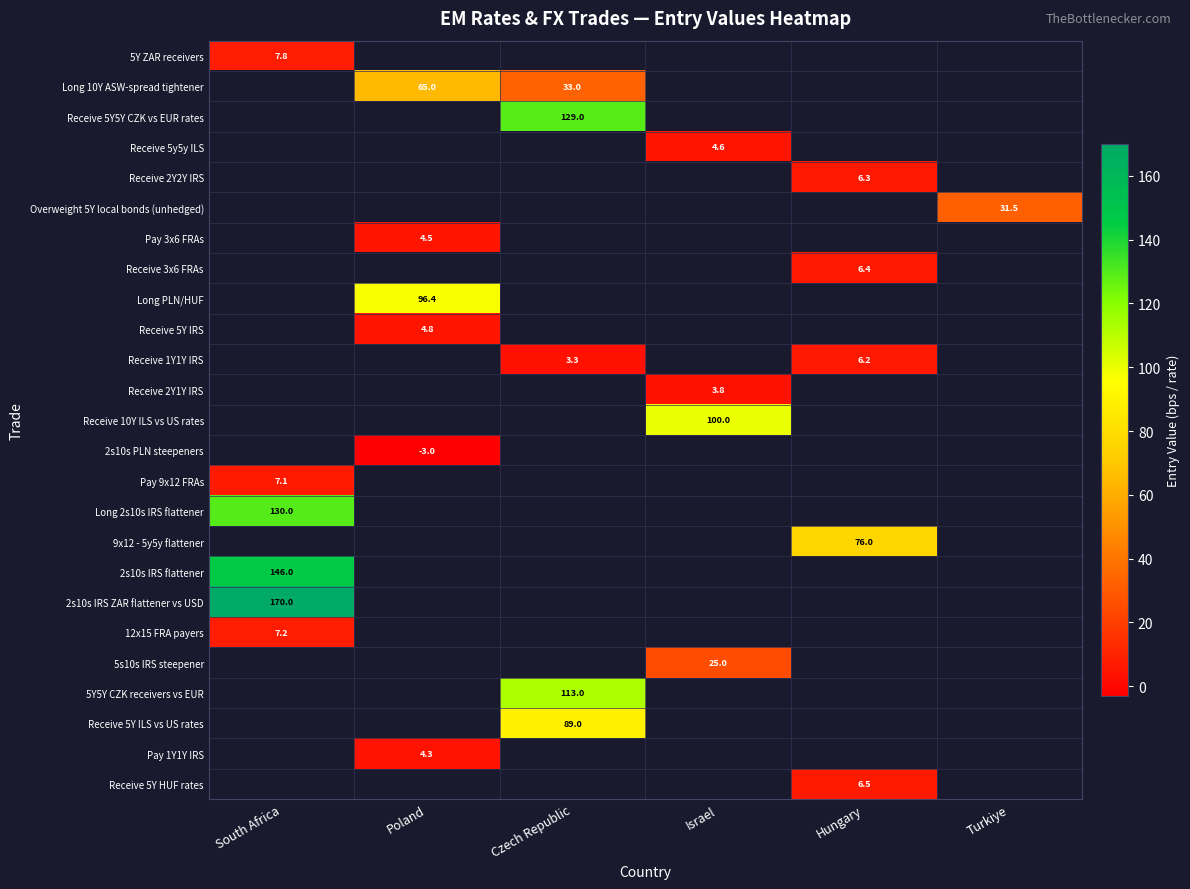

Which category has the highest value across all series?

South Africa